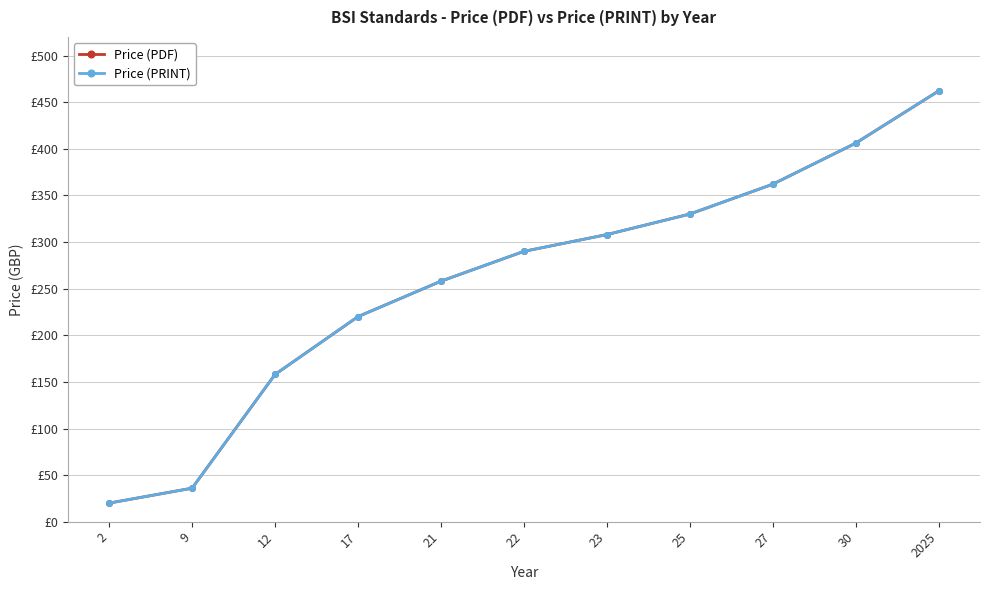

Does the chart have visible grid lines?

Yes